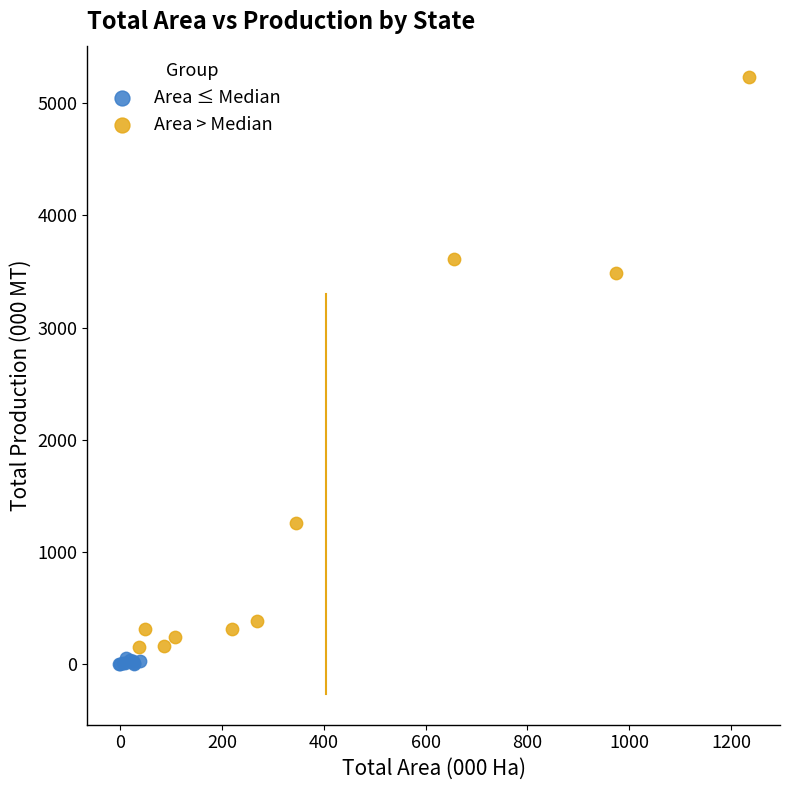

Which series has the widest spread of Y values?

Area > Median